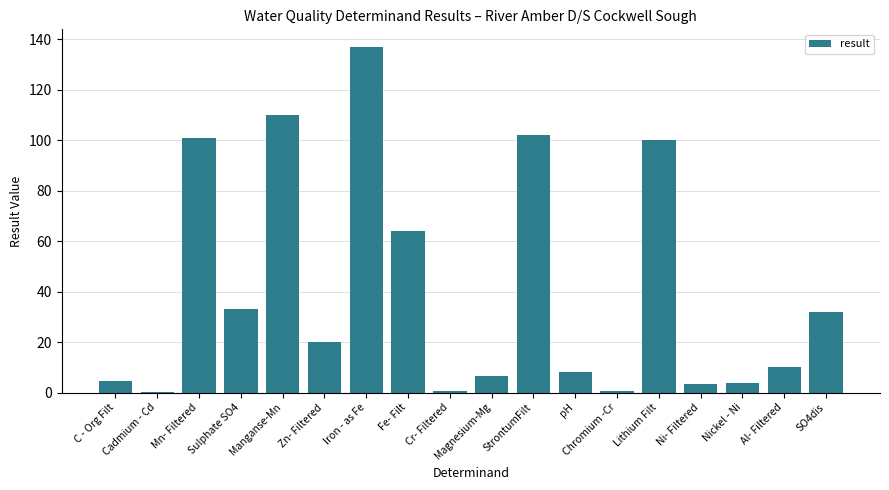

How many distinct data groups are displayed?

1